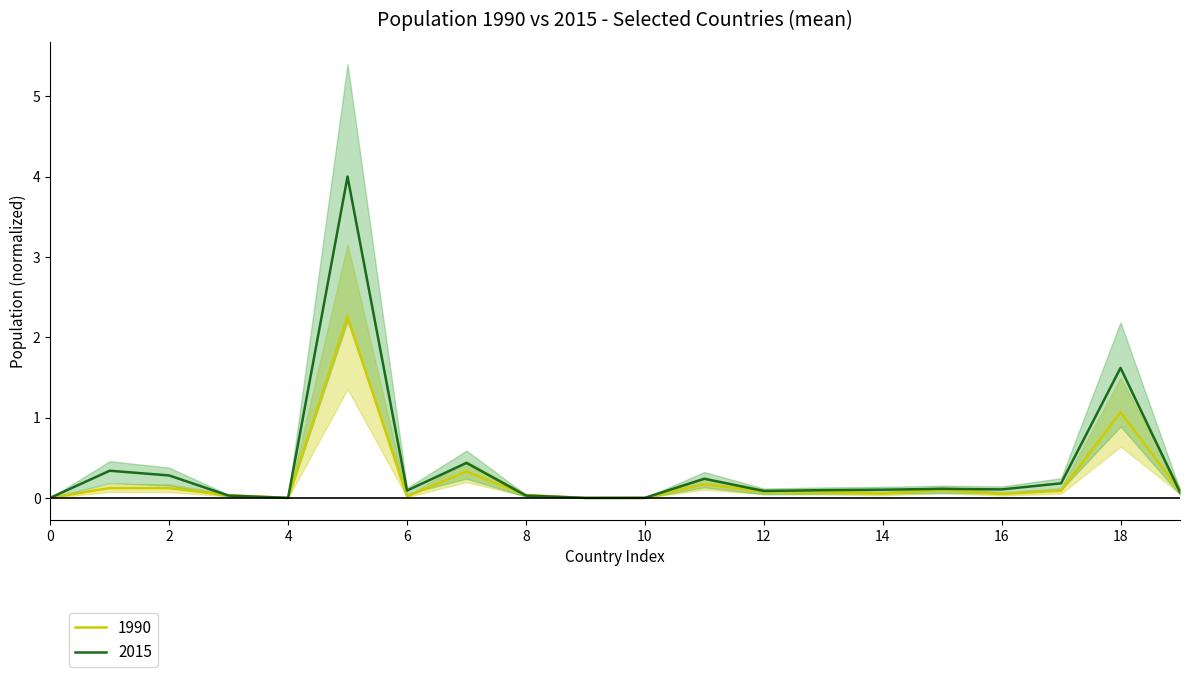

Is it true that 2015 equals 0.1 at 6?

True